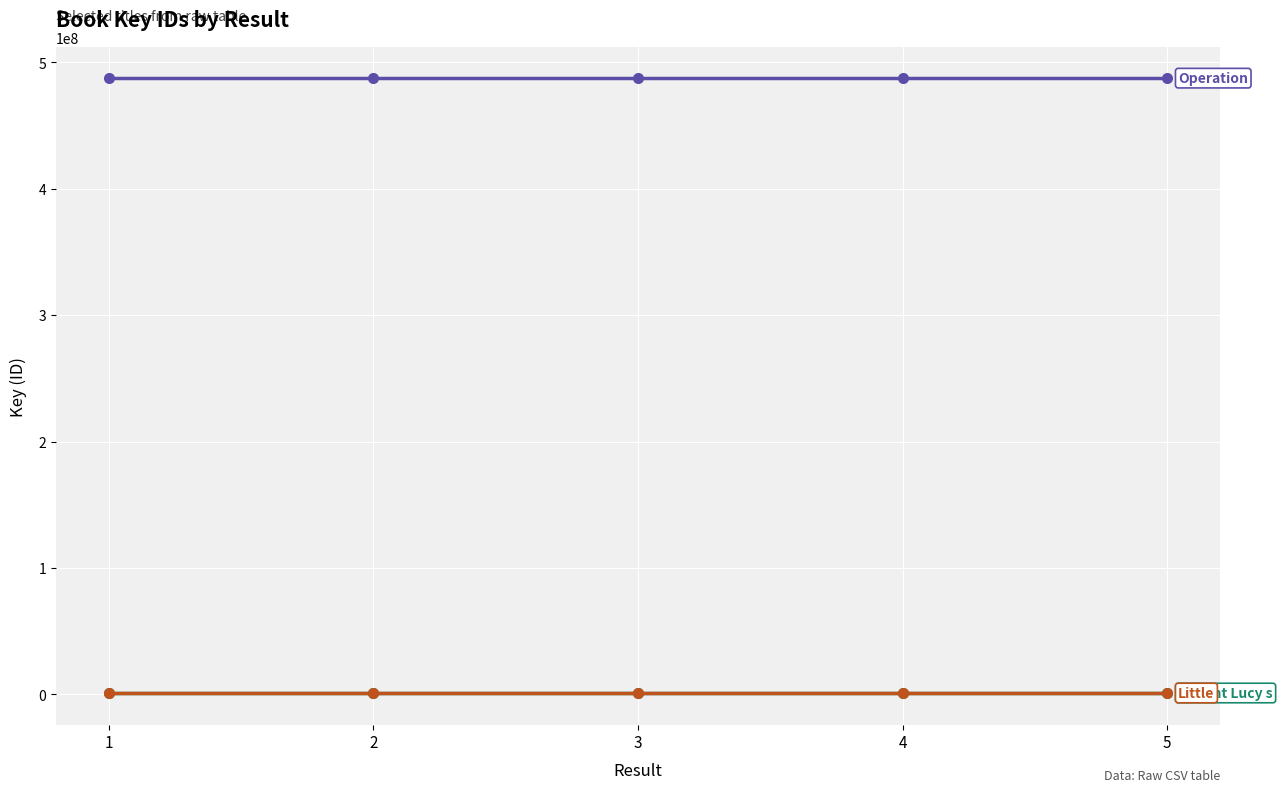

Reading left to right, what are all the values shown in this chart?

One in the Middle Is the Green Kangaroo: 312739	312739	312739	312739	312739
Pain and the Great One: 312749	312749	312749	312749	312749
Operation Twin Trouble: 487486136	487486136	487486136	487486136	487486136
In Aunt Lucy s Kitchen: 1110933	1110933	1110933	1110933	1110933
Little Shopping: 1110932	1110932	1110932	1110932	1110932